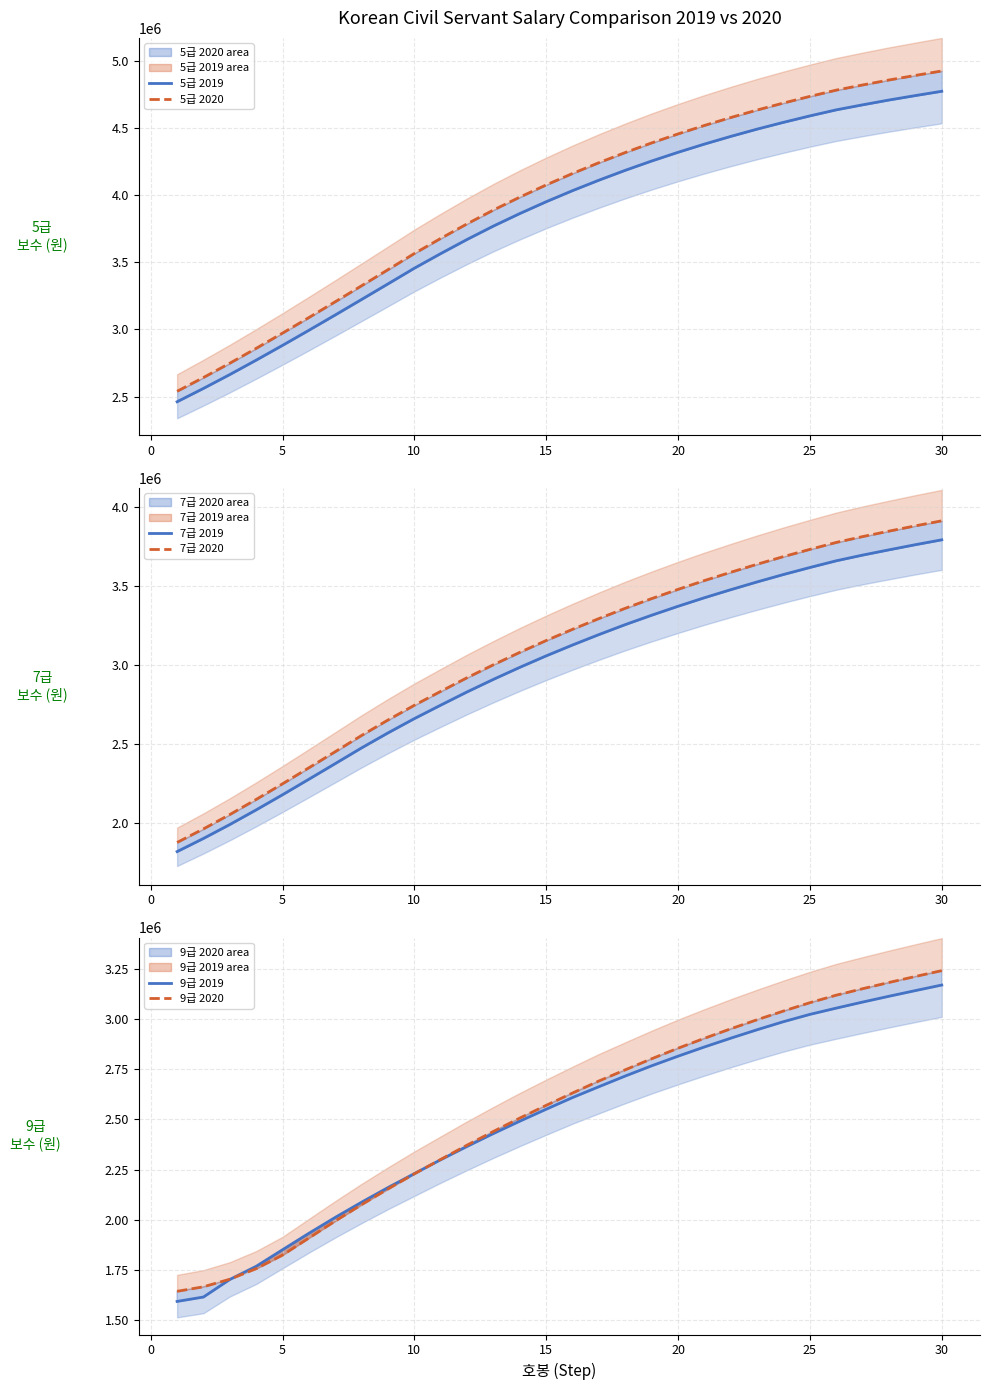

Which series has the largest total across all categories?

5급 2020